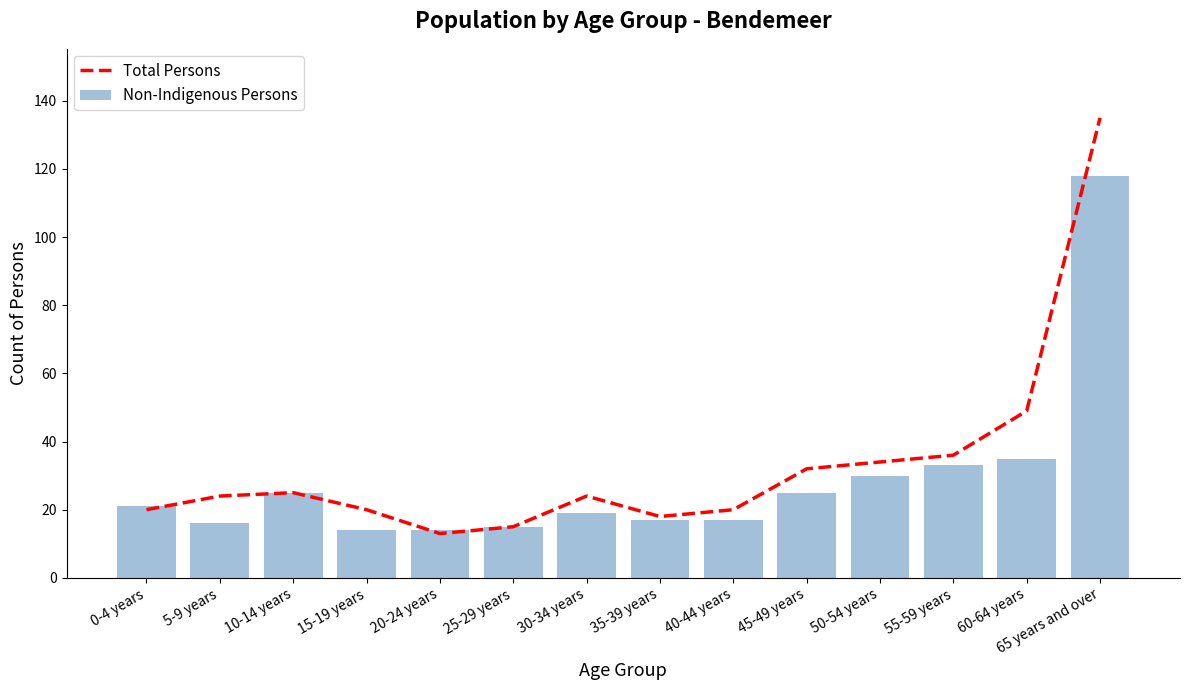

What is the spread (max minus min) of values at 40-44 years?

3